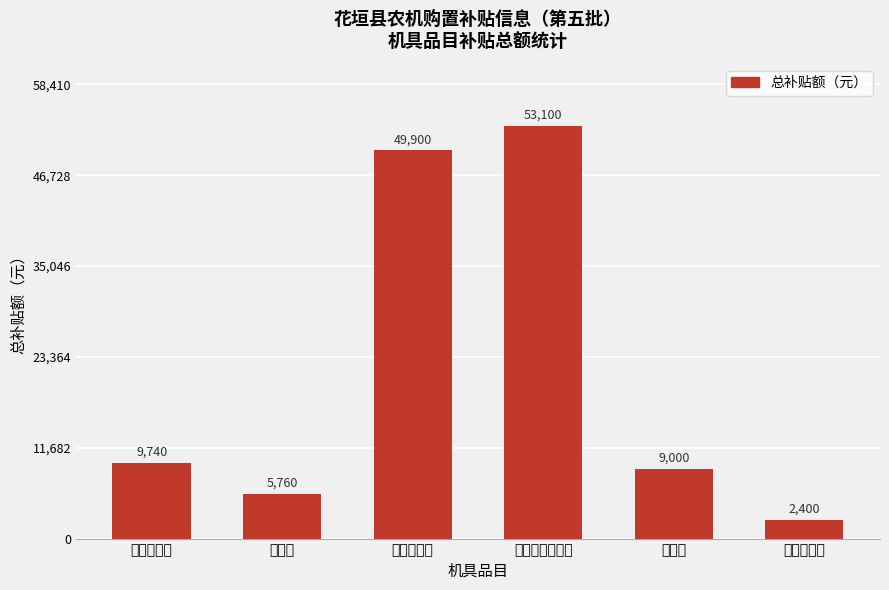

Rank the categories by value from highest to lowest.

谷物联合收割机, 轮式拖拉机, 微型耕耘机, 旋耕机, 碾米机, 田园管理机